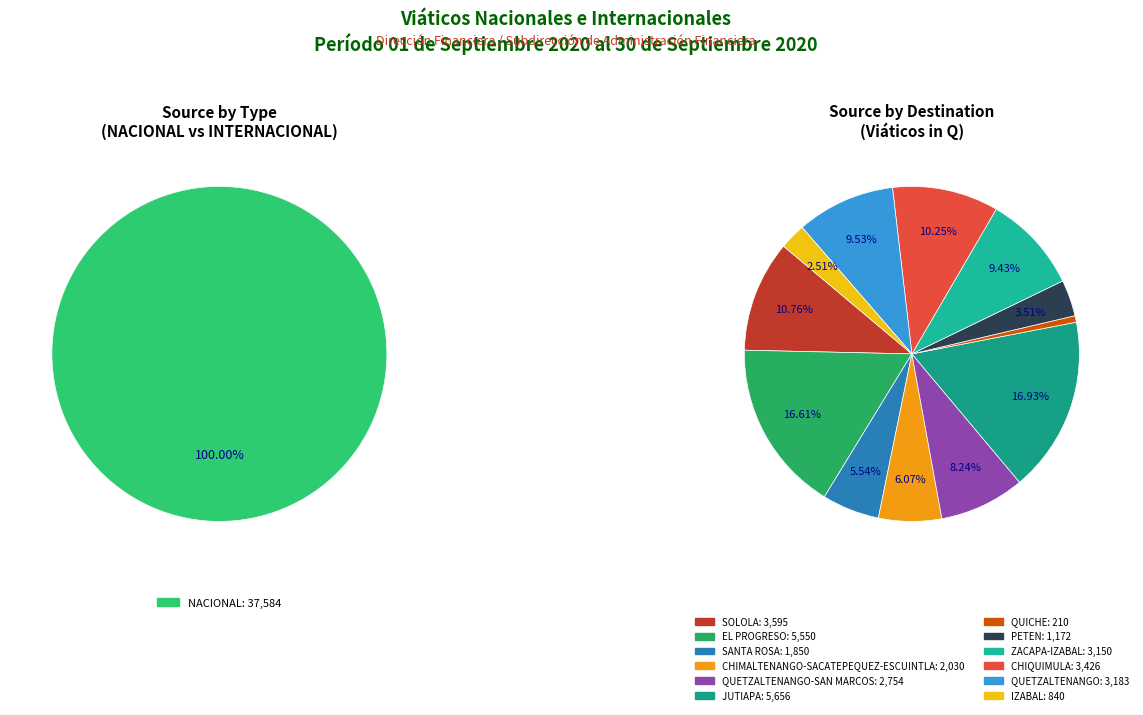

Is it true that NACIONAL is 94% of the pie?

False